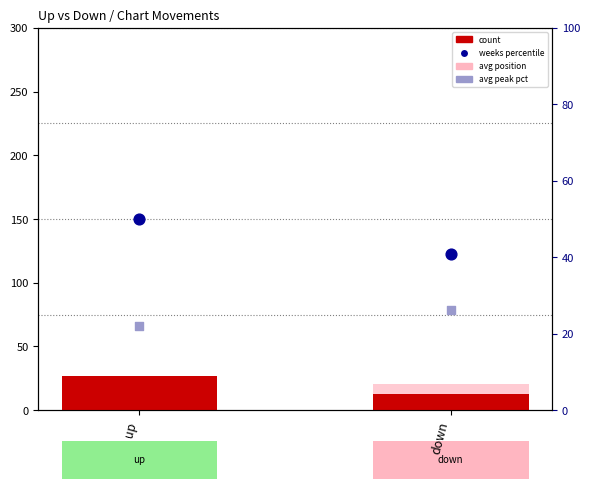

Which series has the largest total across all categories?

avg weeks pct